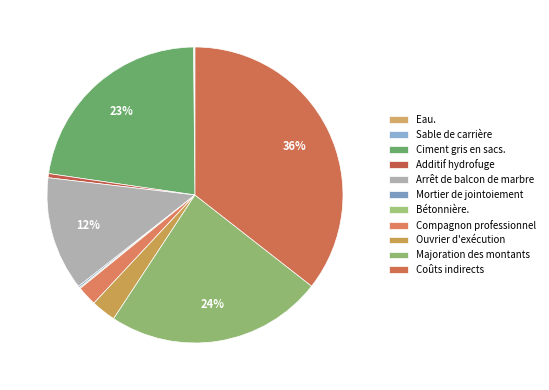

Does Additif hydrofuge represent more than half of the total?

No